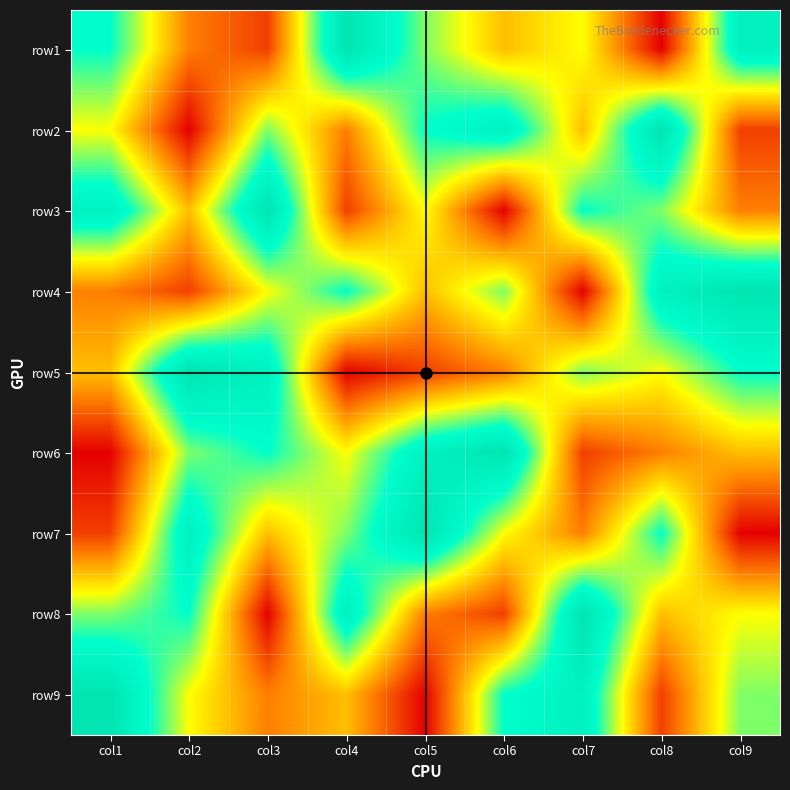

What is the greatest value displayed?

9